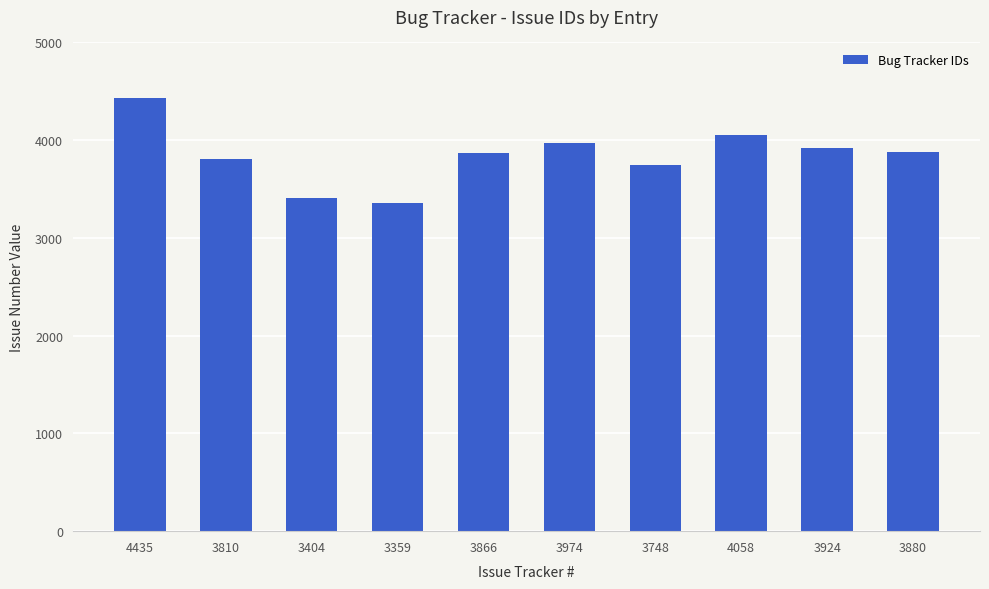

The value at 3880 is 3880. True or false?

True